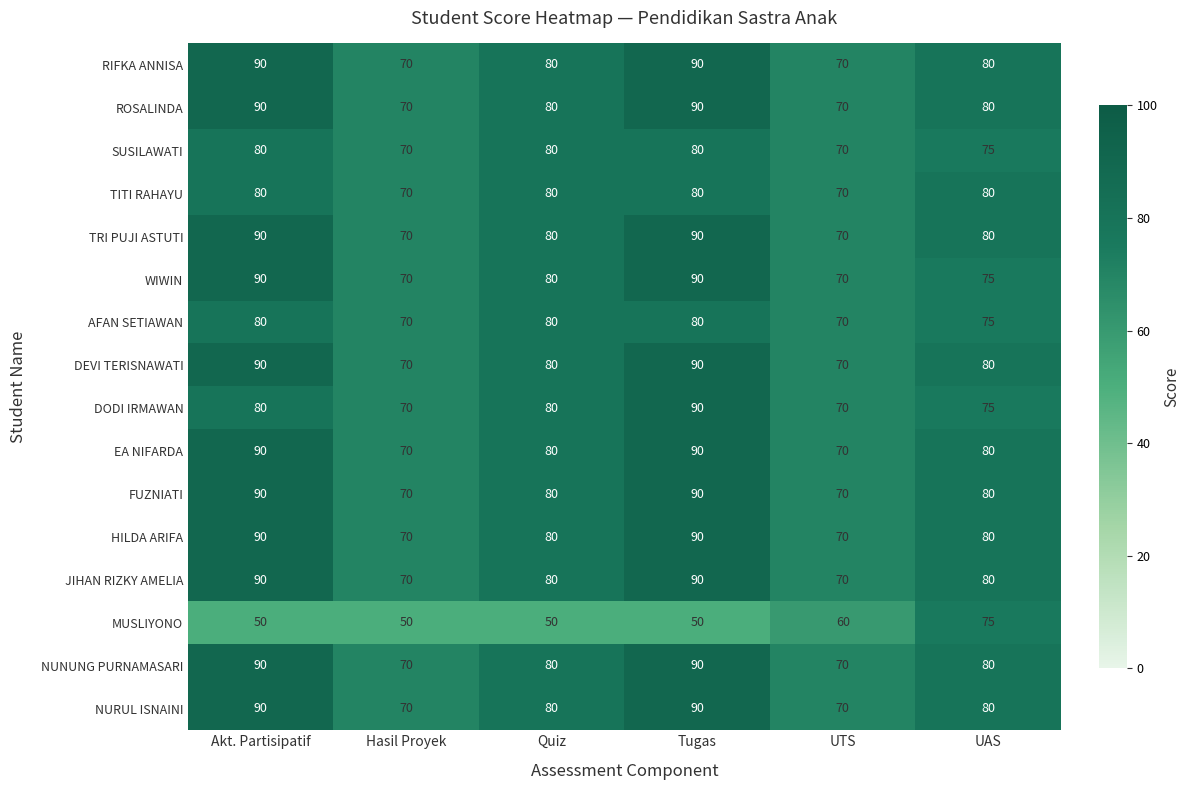

Count the MUSLIYONO values in the range 50 to 60.

5